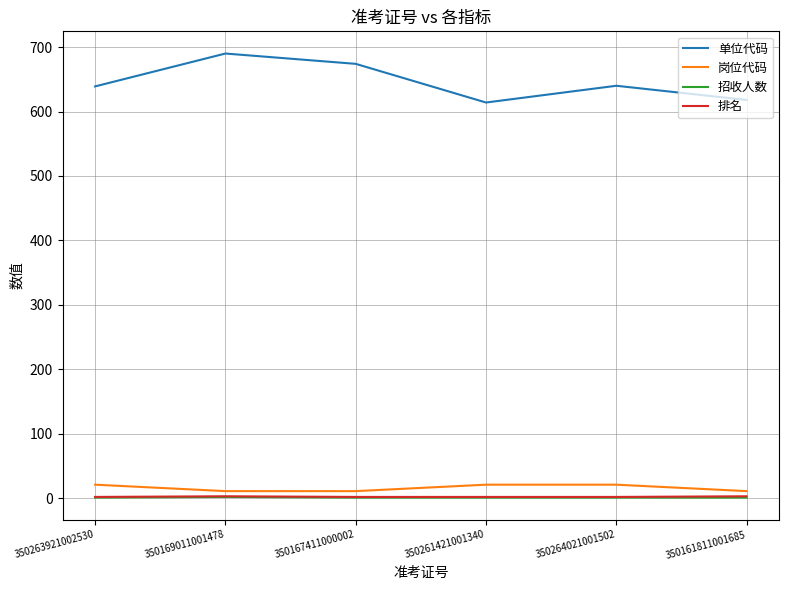

How many interior local valleys does the 单位代码 series have?

1